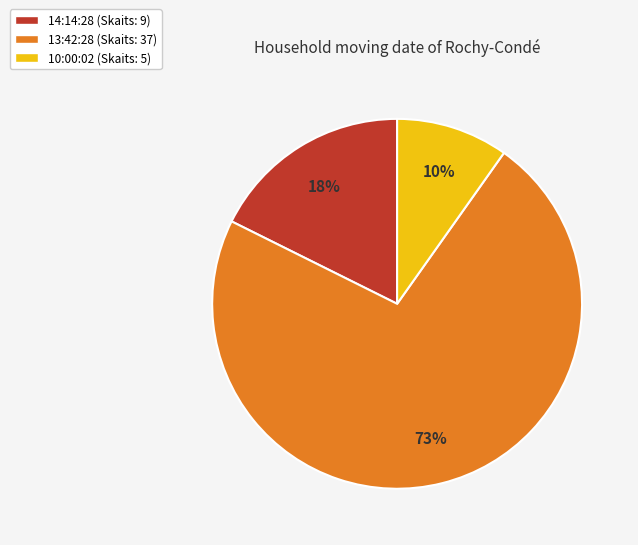

To the nearest percent, what percentage of the pie is 14:14:28 (Skaits: 9)?

18%